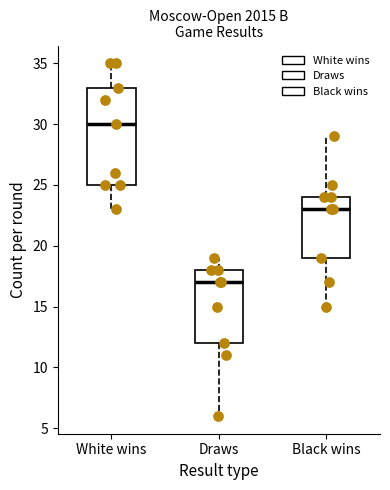

Reading left to right, read every box against the y-axis: the position of its median line, the range the box covers, and the ends of its whiskers. The values are not printed on the chart, so give them approximately, as read against the axis.

White wins: median 30, box 25 to 33, whiskers 23 to 35
Draws: median 17, box 12 to 18, whiskers 6 to 19
Black wins: median 23, box 19 to 24, whiskers 15 to 29